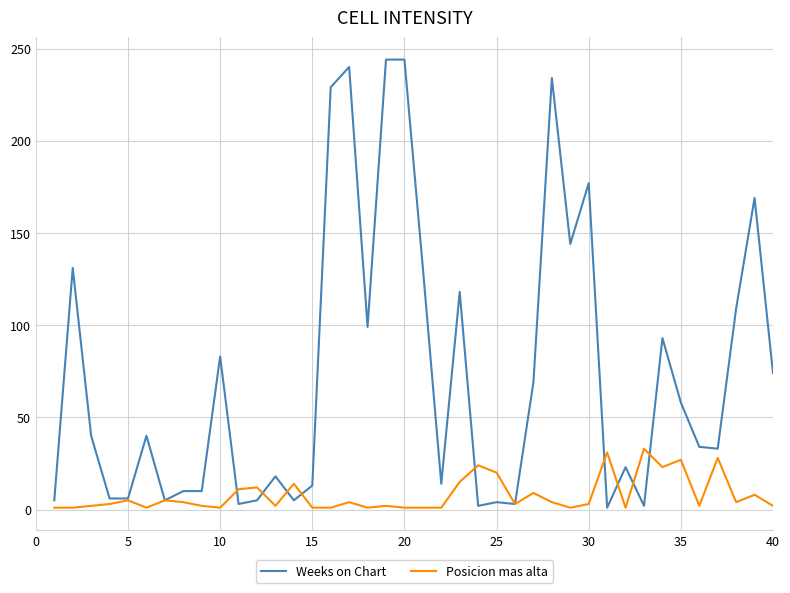

List the series in order of their peak value, highest first.

Weeks on Chart, Posicion mas alta